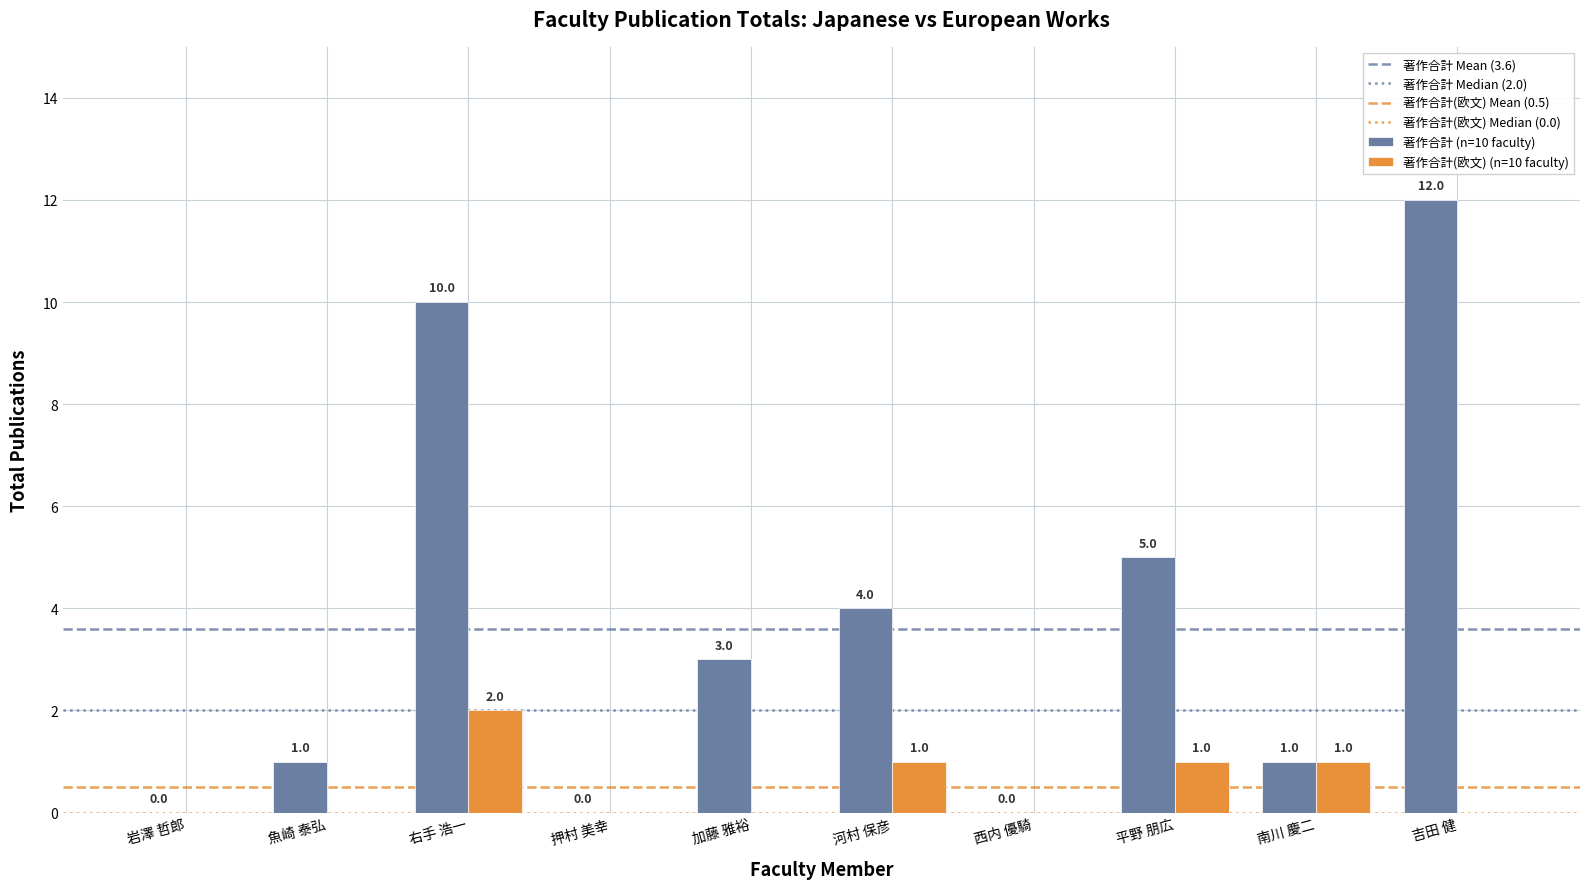

True or false: 著作合計(欧文) (n=10 faculty) has a value of 1 at 平野 朋広.

True